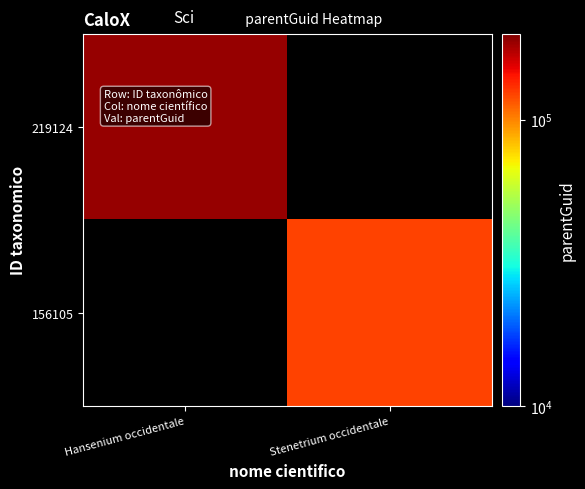

True or false: 219124 has a value of 267400.7 at Hansenium occidentale.

False